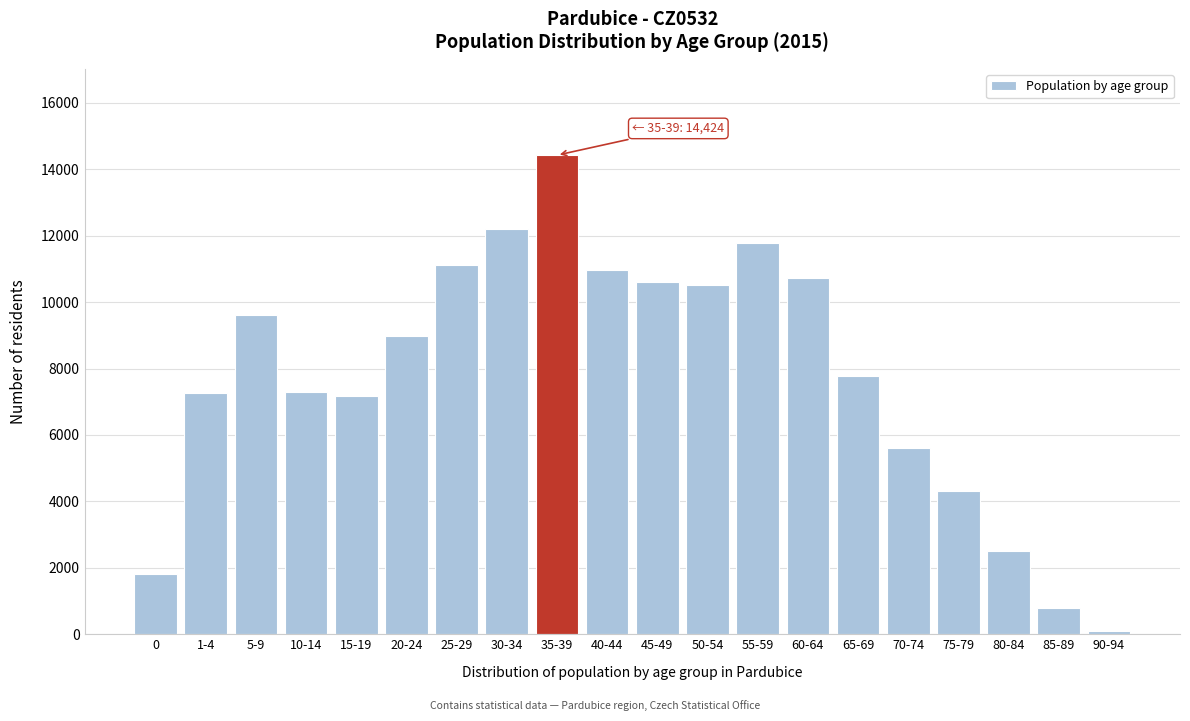

What is the label of the 2nd bar from the right?

85-89